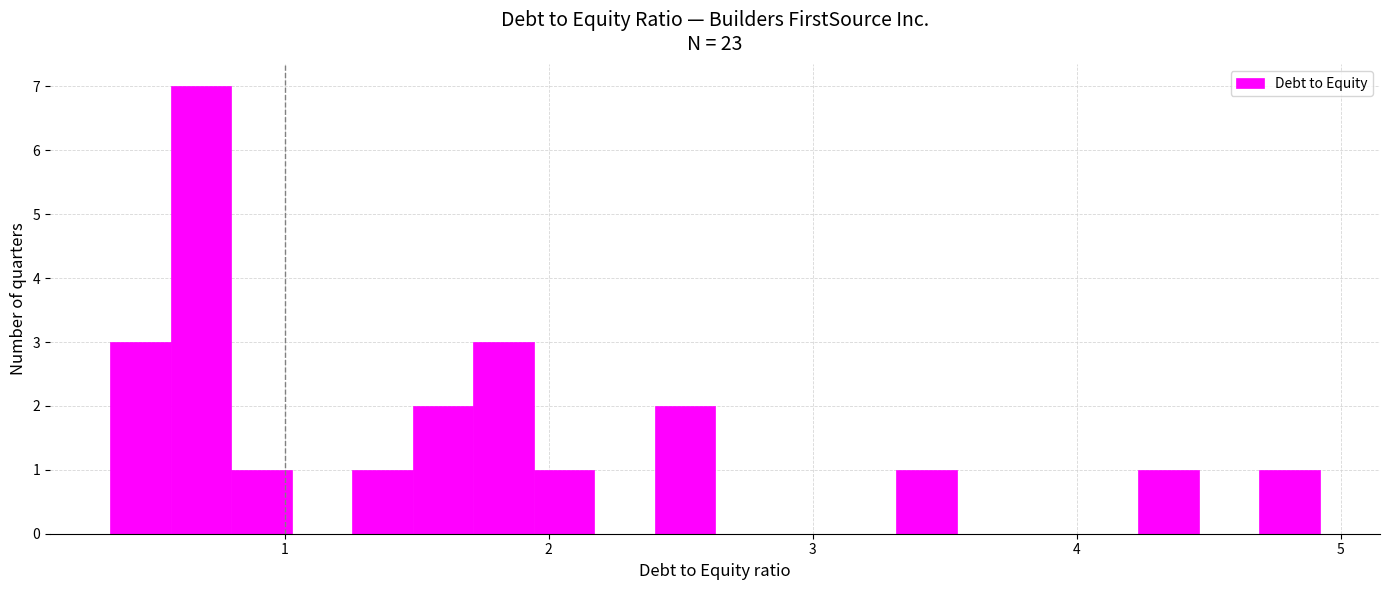

Around what value on the x-axis is the tallest bar? Give the approximate position of its centre, as read against the axis.

0.7